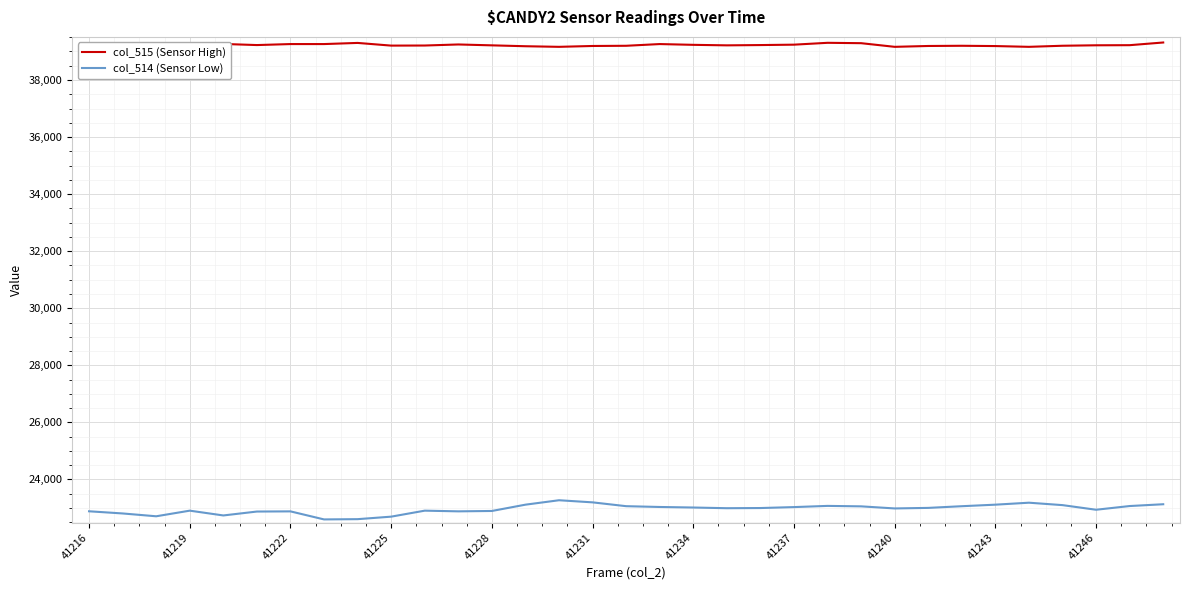

Which series has the widest spread of values?

col_514 (Sensor Low)